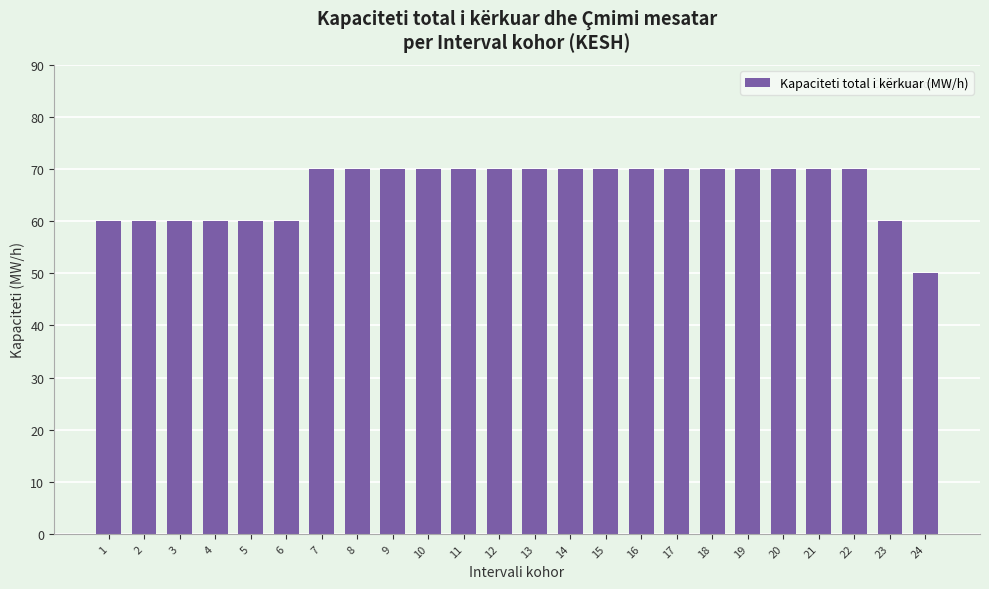

What is the average value?

66